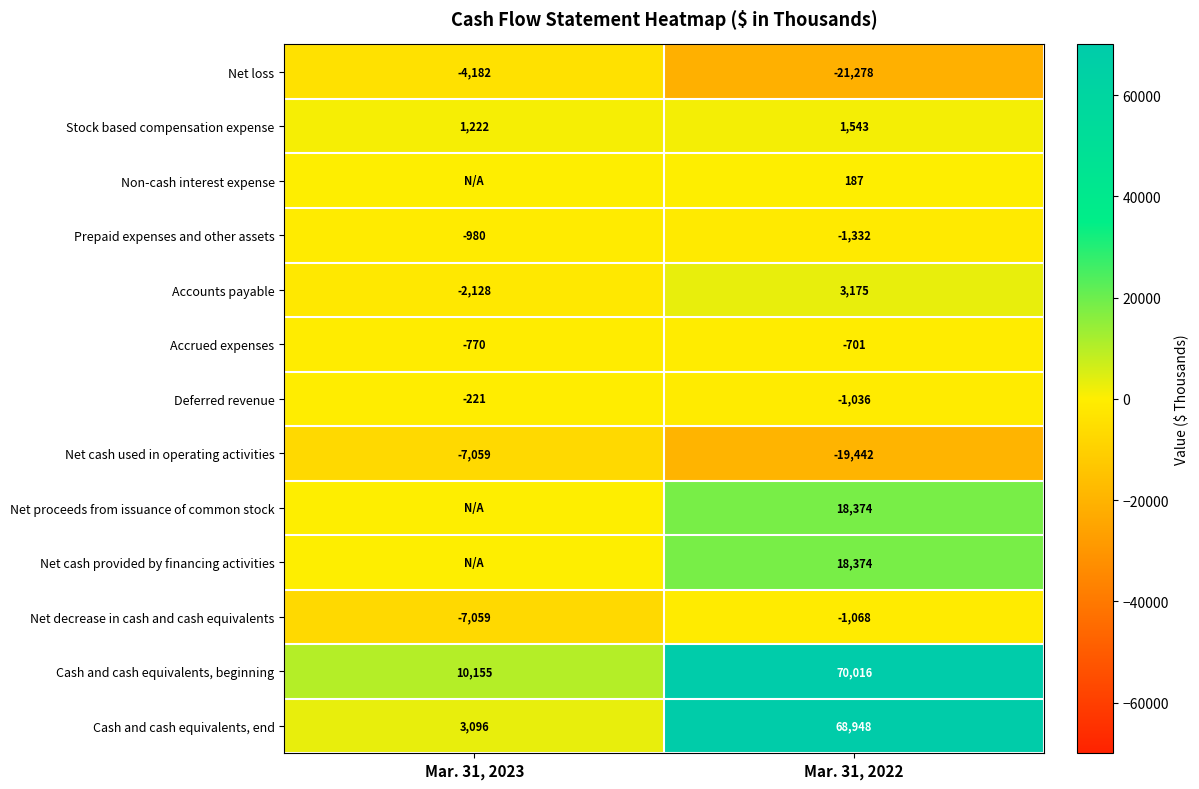

The value of Stock based compensation expense at Mar. 31, 2023 is 1600. True or false?

False